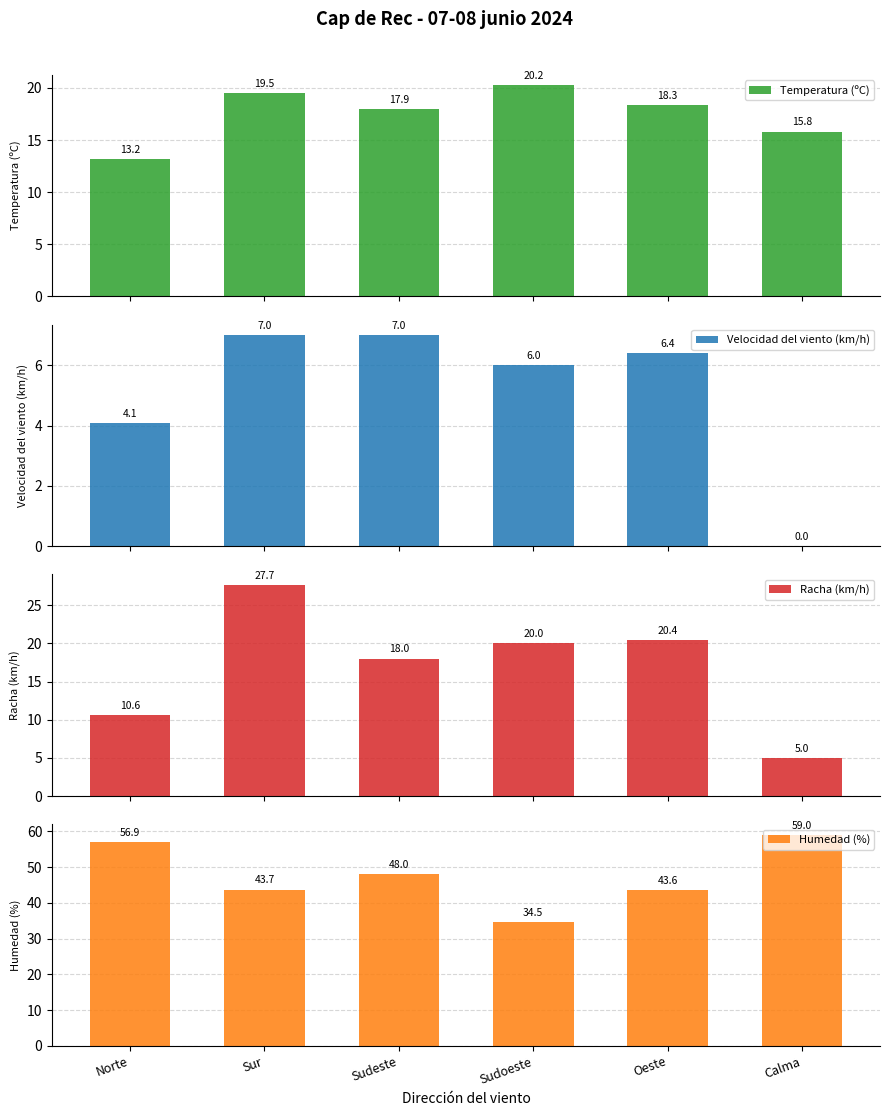

What is the value of the Humedad (%) bar at the 6th from the left?

59.0